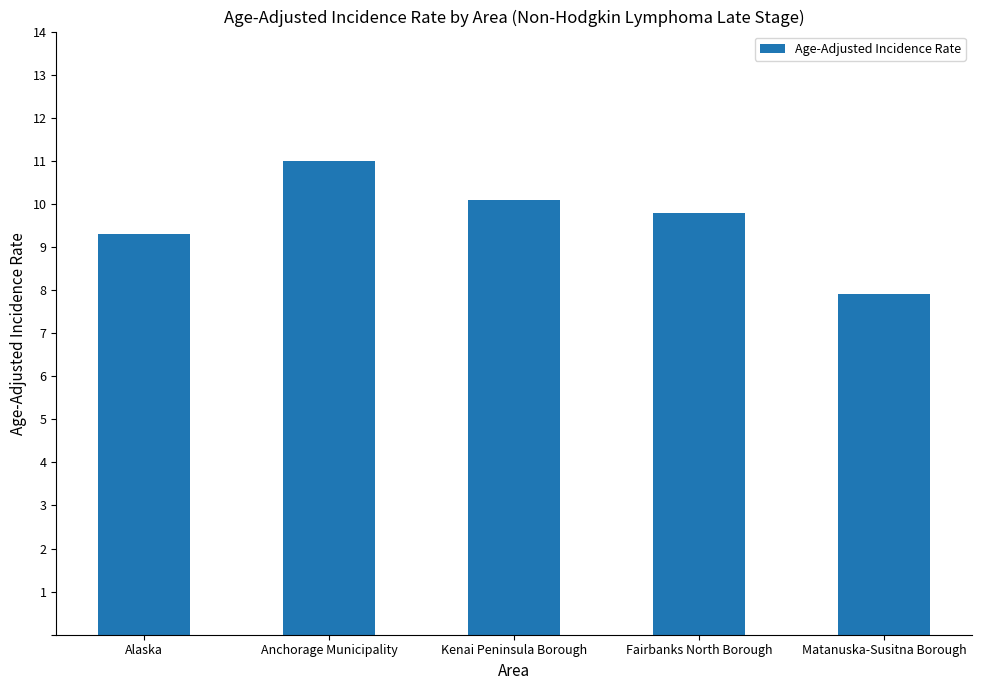

What is the label of the 2nd bar from the left?

Anchorage Municipality